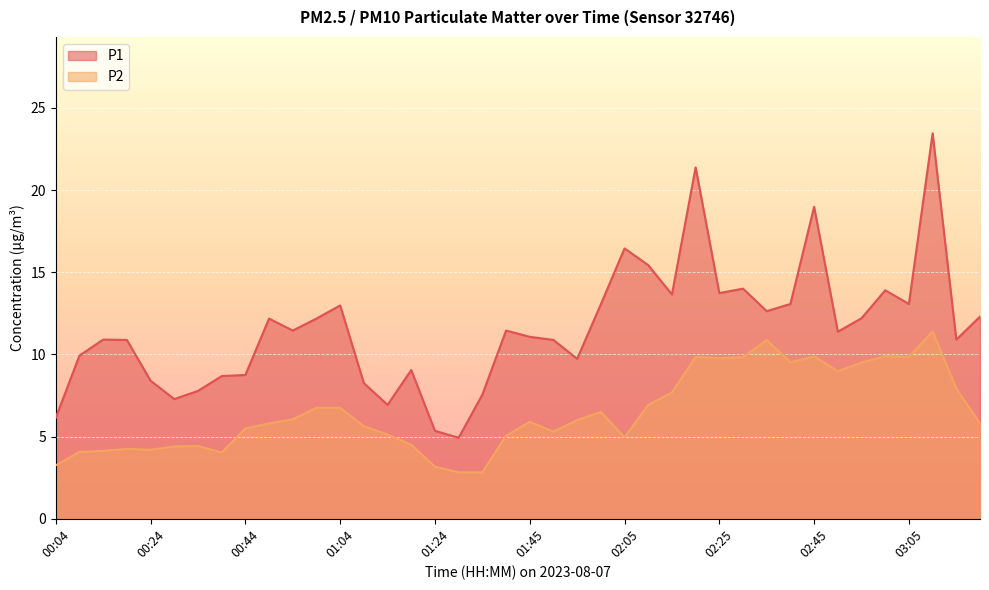

What is the total value across all series at 03:05?

22.9